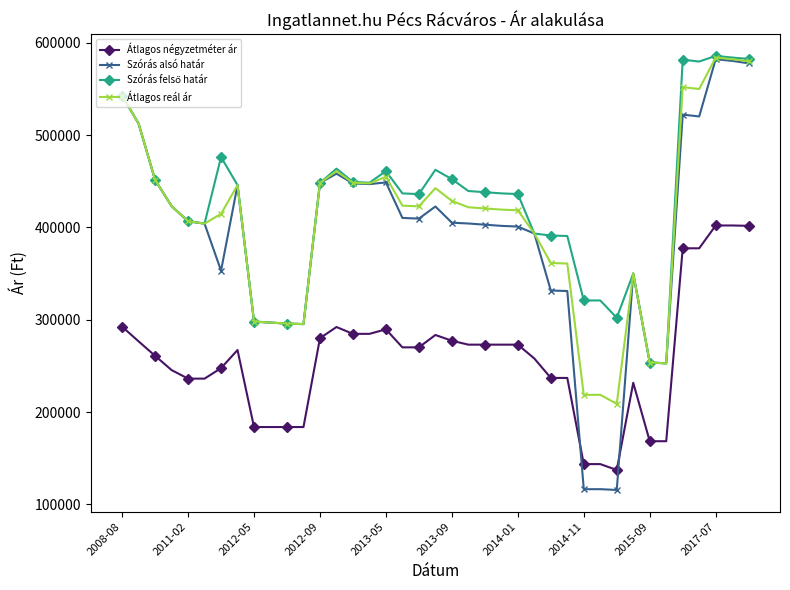

True or false: Szórás alsó határ has more than 1 interior local peaks.

True